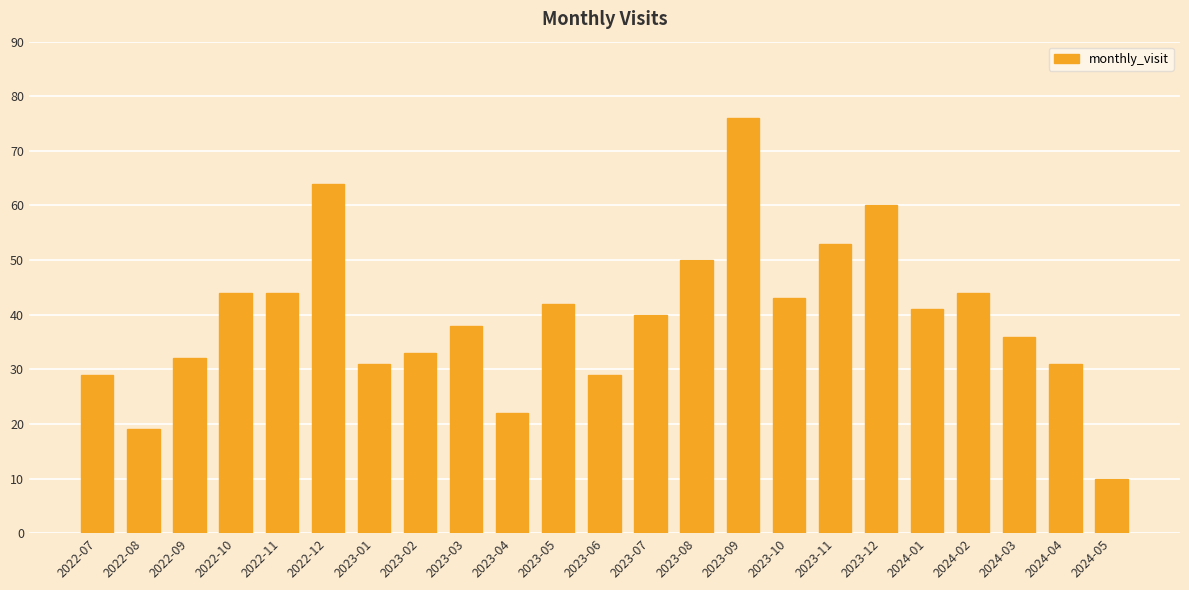

Are the bars grouped side by side (vs. stacked)?

No